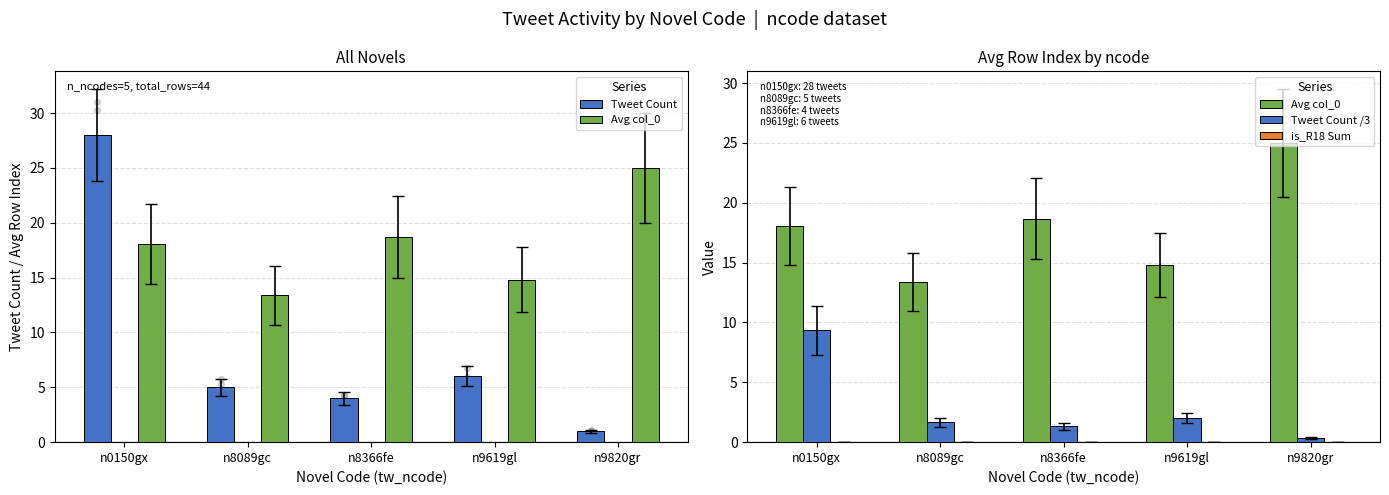

Is the value of Tweet Count at n8089gc greater than the value of Tweet Count /3 at n9820gr?

Yes